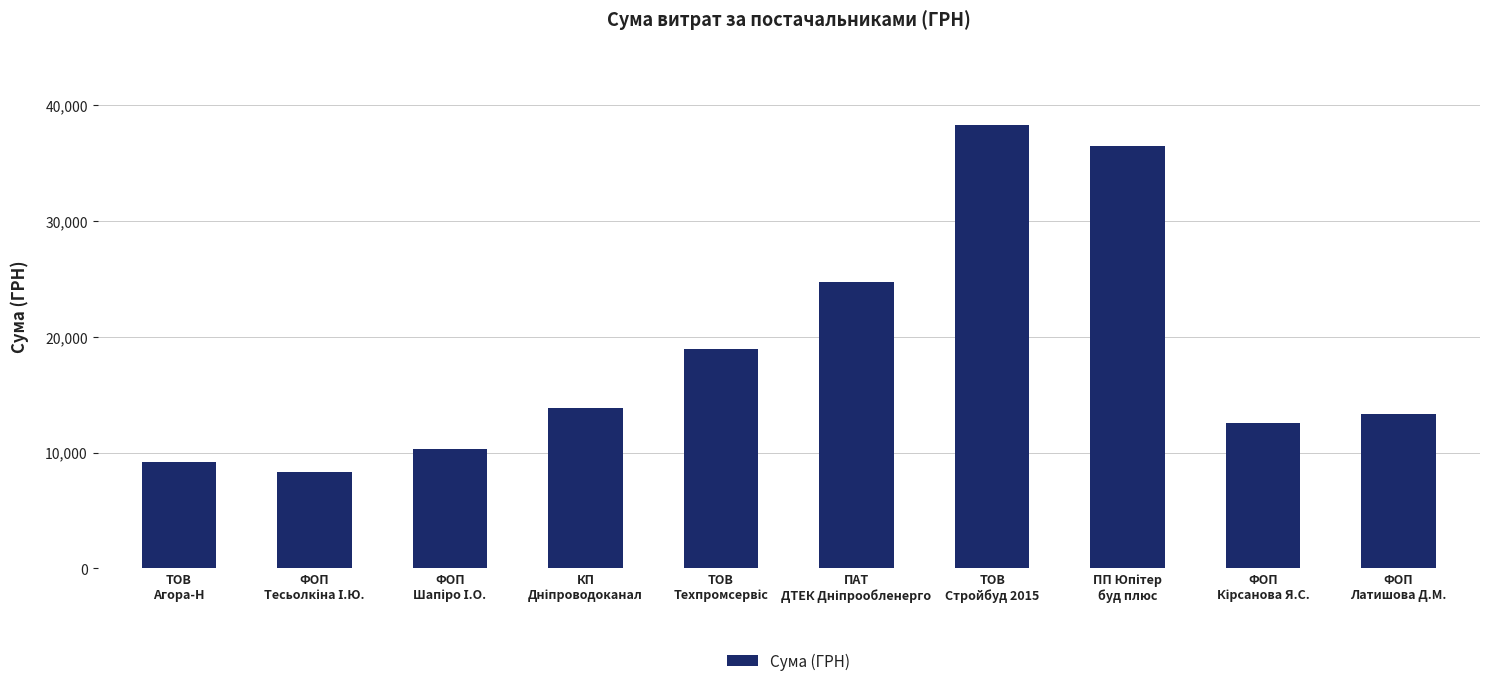

Are the bars horizontal?

No